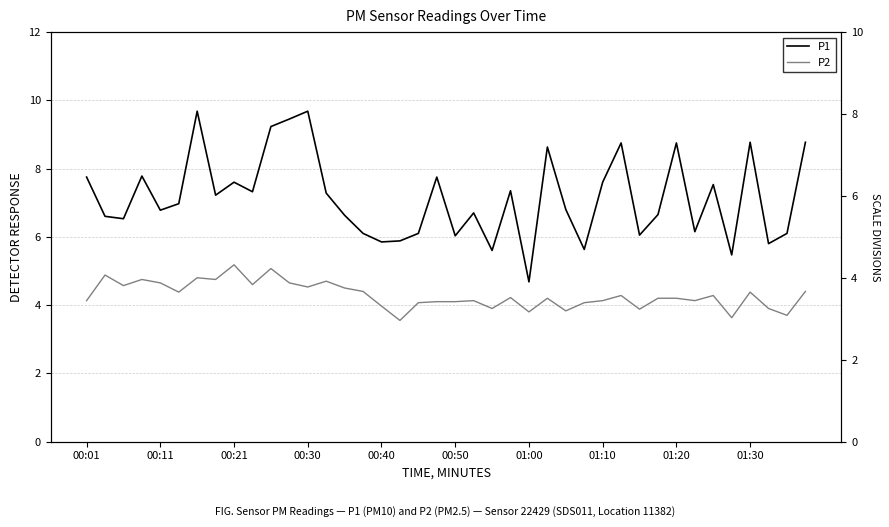

What are all the series names shown in the legend?

P1, P2